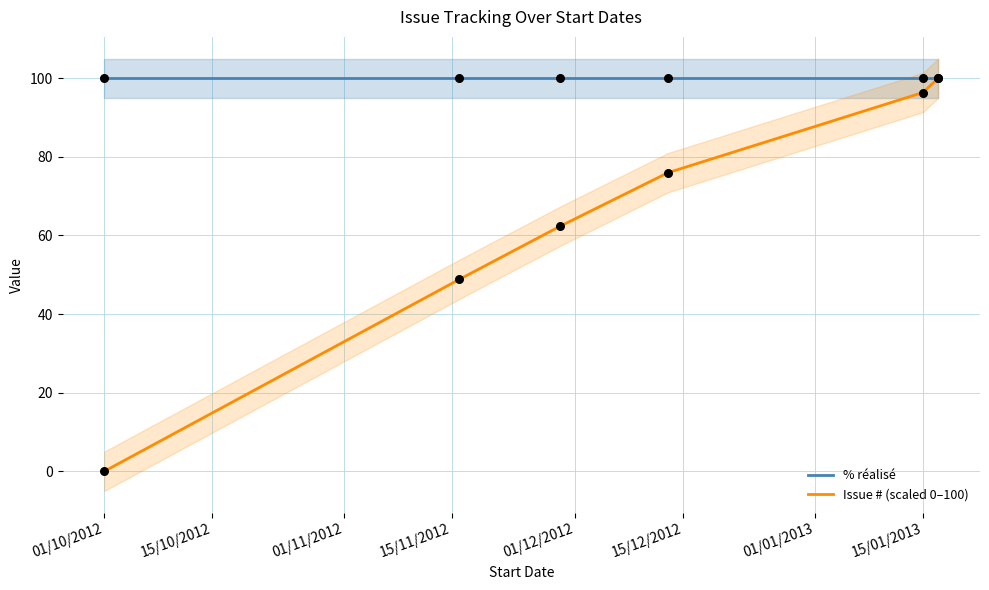

Is the value of Issue # (scaled 0–100) at 01/10/2012 greater than the value of % réalisé at 15/01/2013?

No